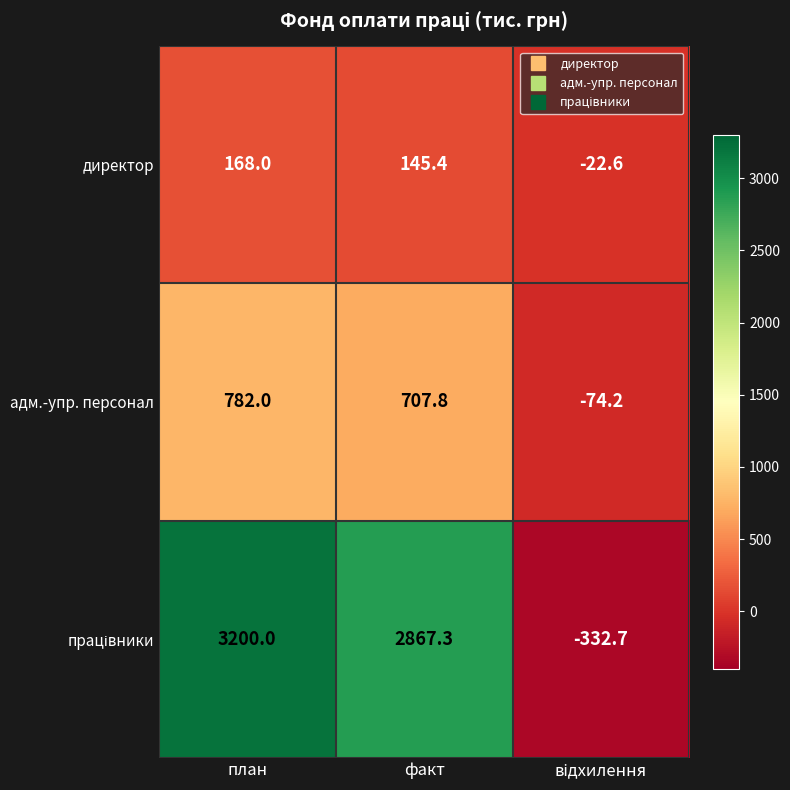

How many distinct data groups are displayed?

3